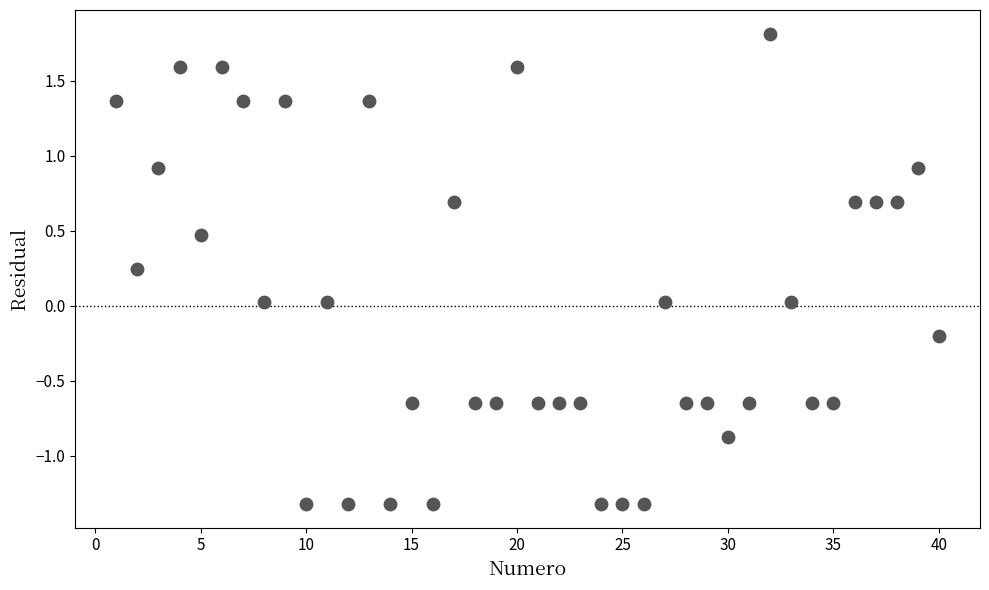

What is the range of X values (max minus min)?

39.0